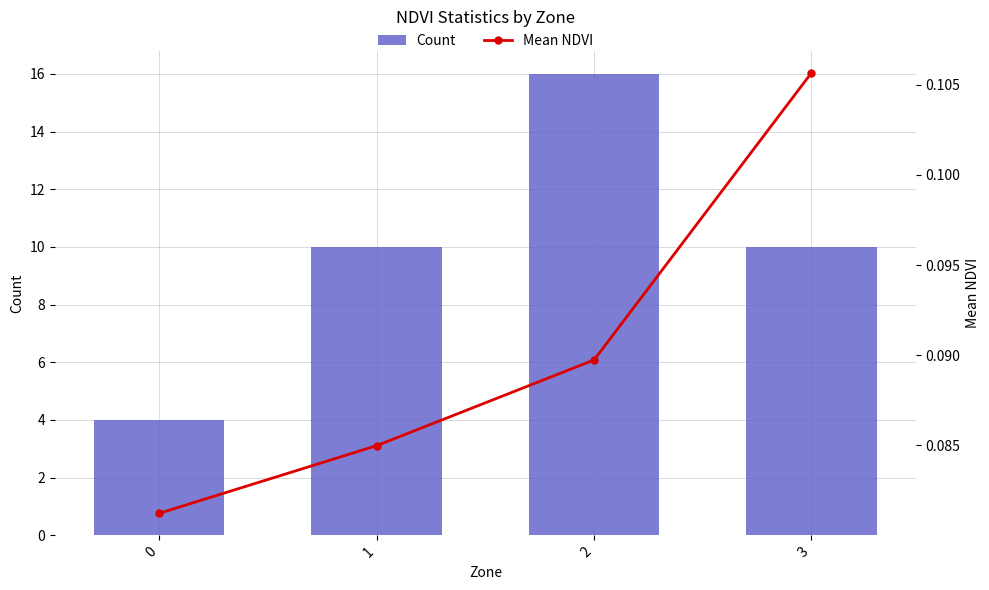

What is the highest value of the Count series?

16